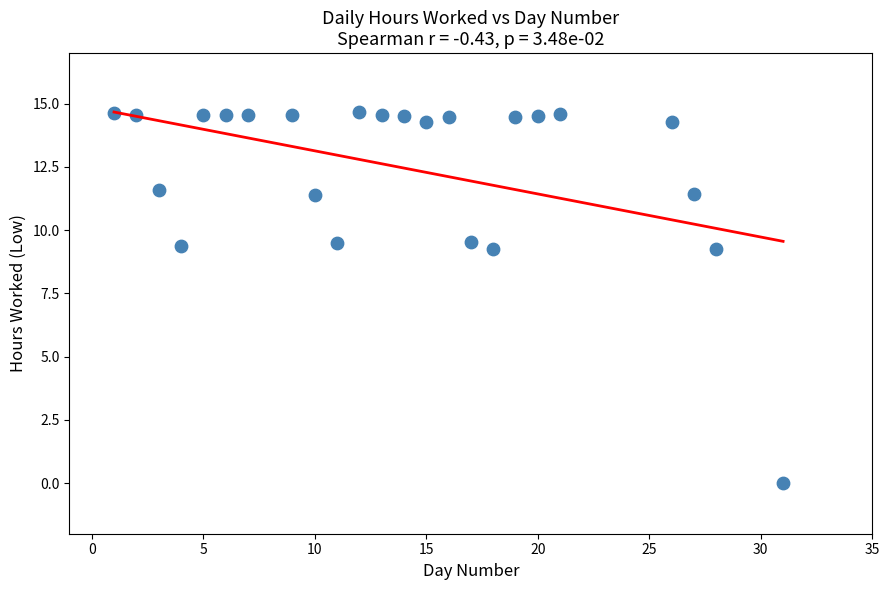

What is the range of Y values (max minus min)?

14.7